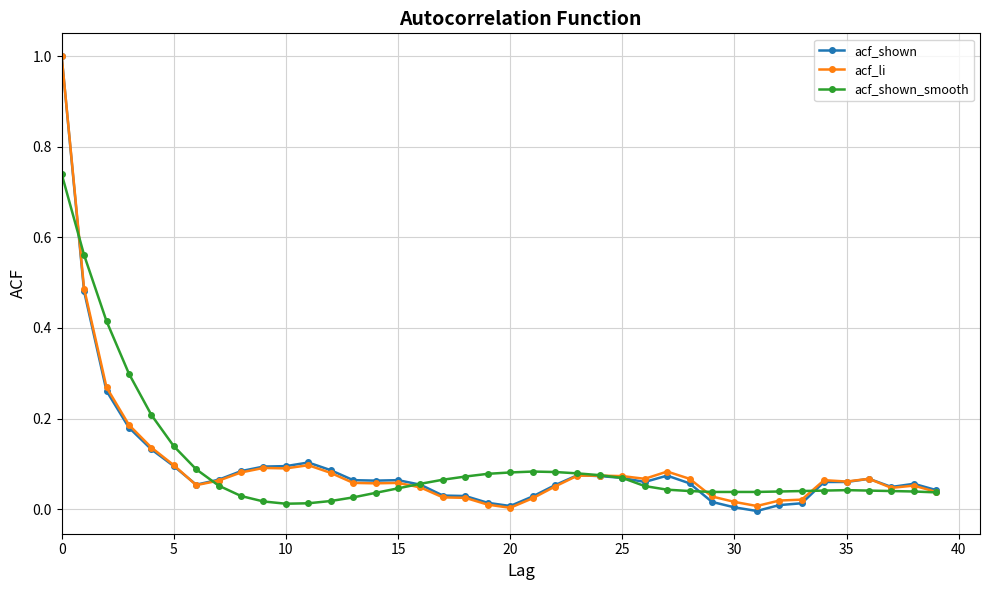

What is the maximum value shown in the chart?

1.0